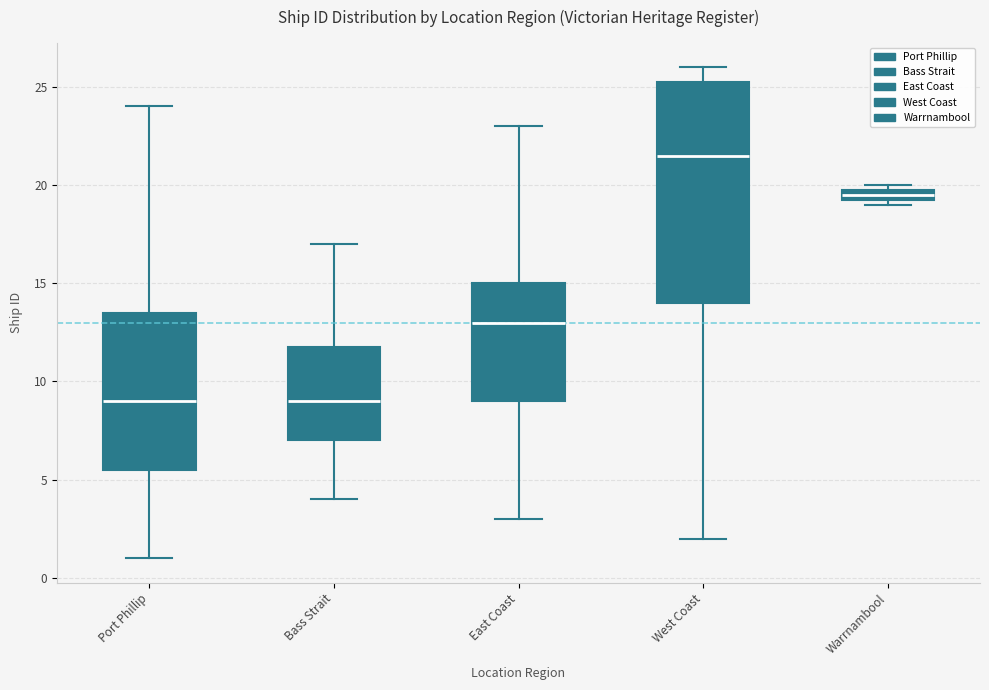

Where is the upper edge of the box for West Coast on the y-axis? The values are not printed on the chart, so give them approximately, as read against the axis.

25.5